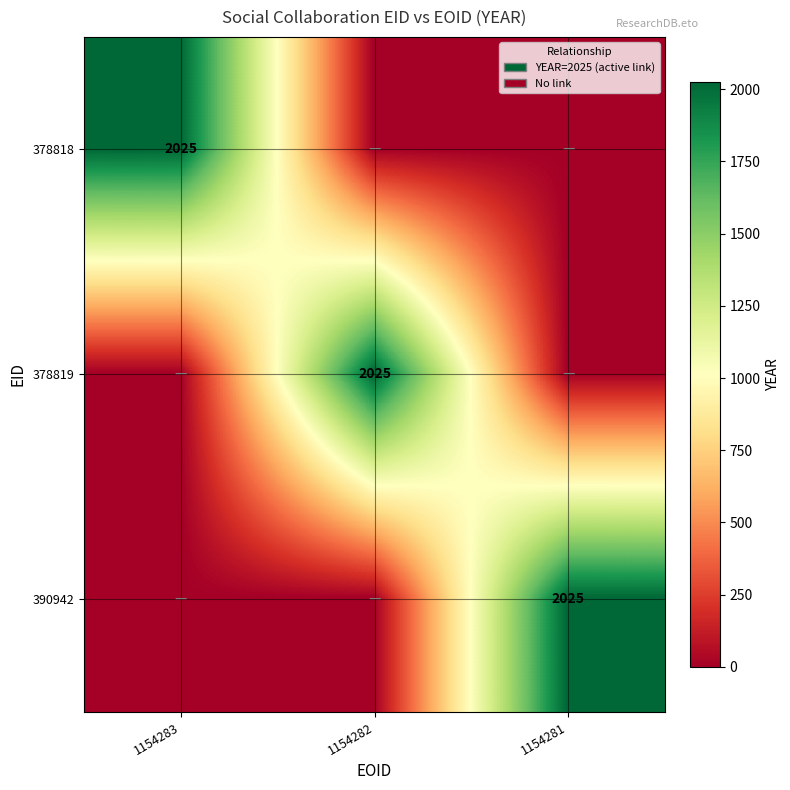

The 378818 series shows 2025 at 1154283. True or false?

True